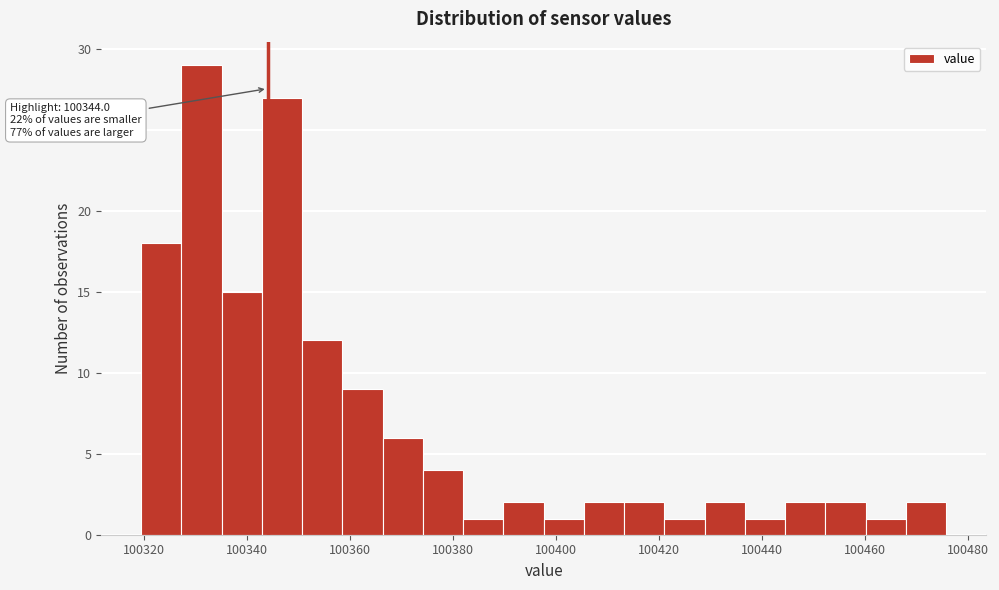

Read against the x-axis, roughly where is the centre of the tallest bar?

100332